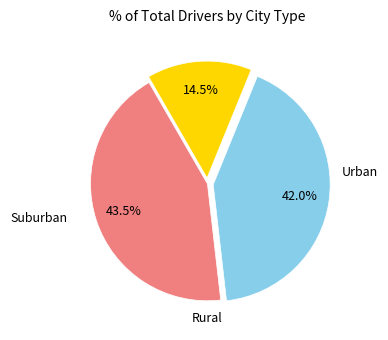

Is there any slice that represents more than half of the pie?

No